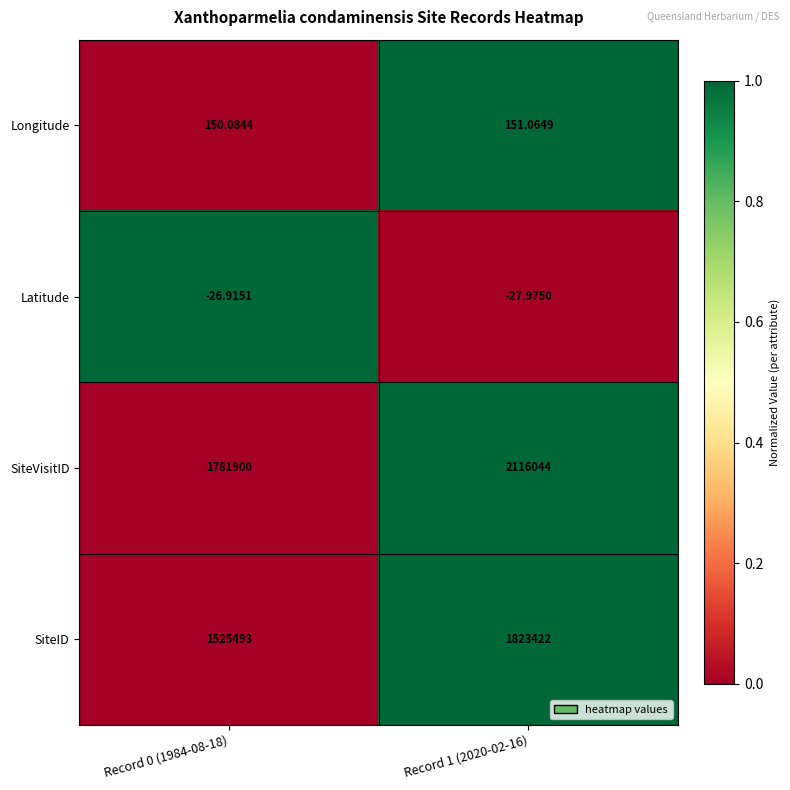

Between Record 0 (1984-08-18) and Record 1 (2020-02-16), which series saw the biggest shift?

SiteVisitID